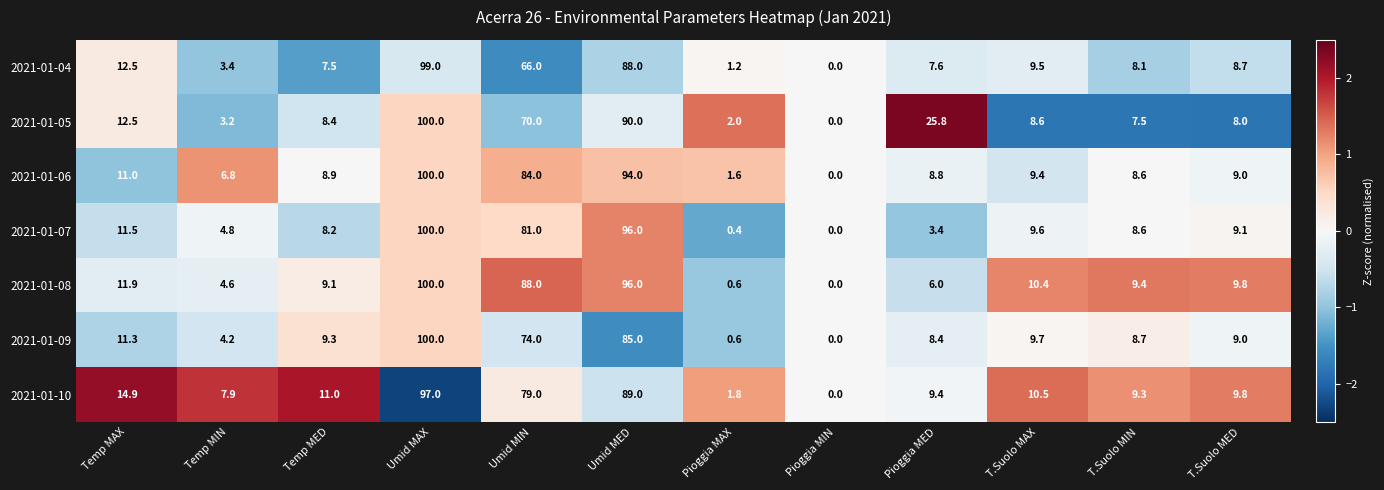

At which label does 2021-01-09 first exceed 9?

Temp MAX